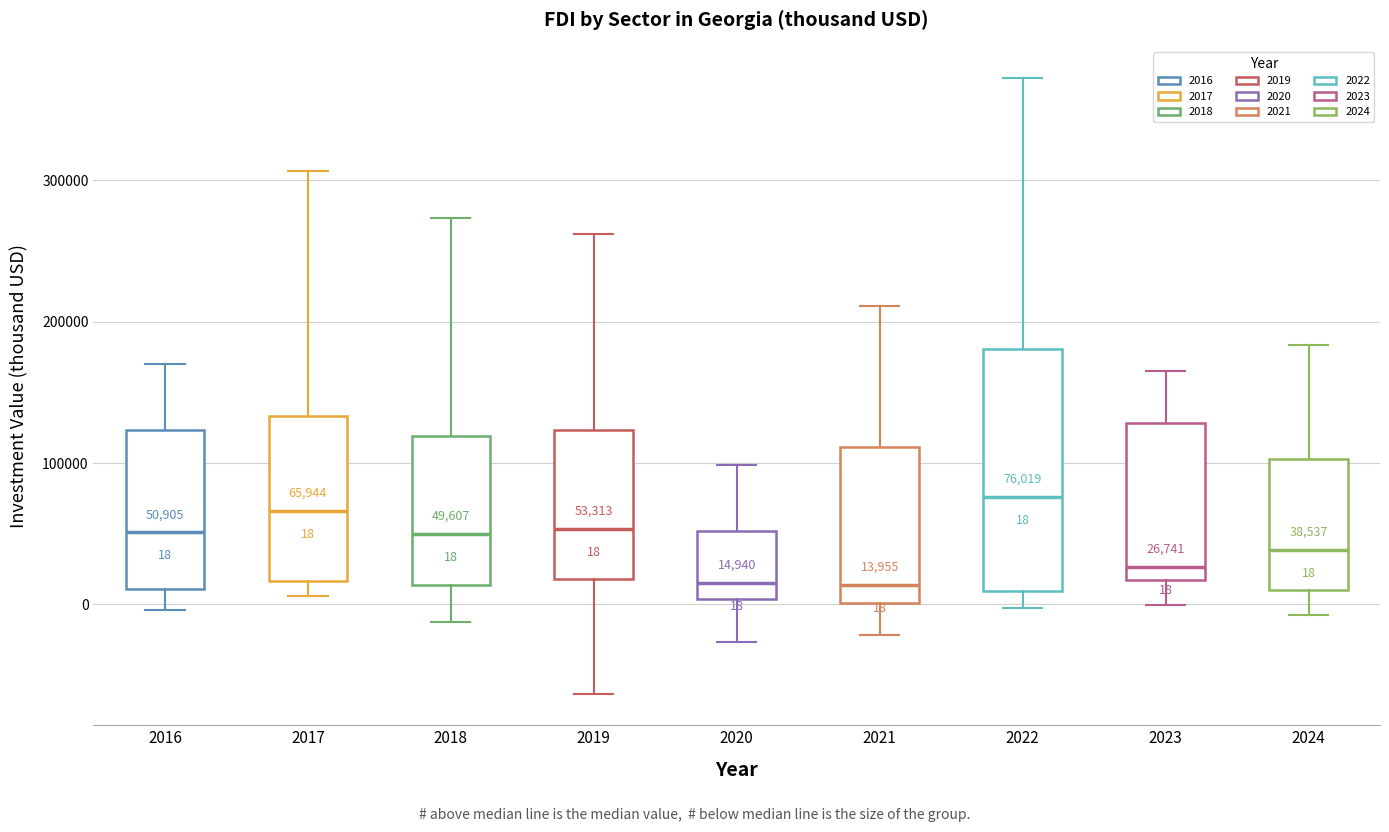

Which box is the tallest, from its lower edge to its upper edge?

2022